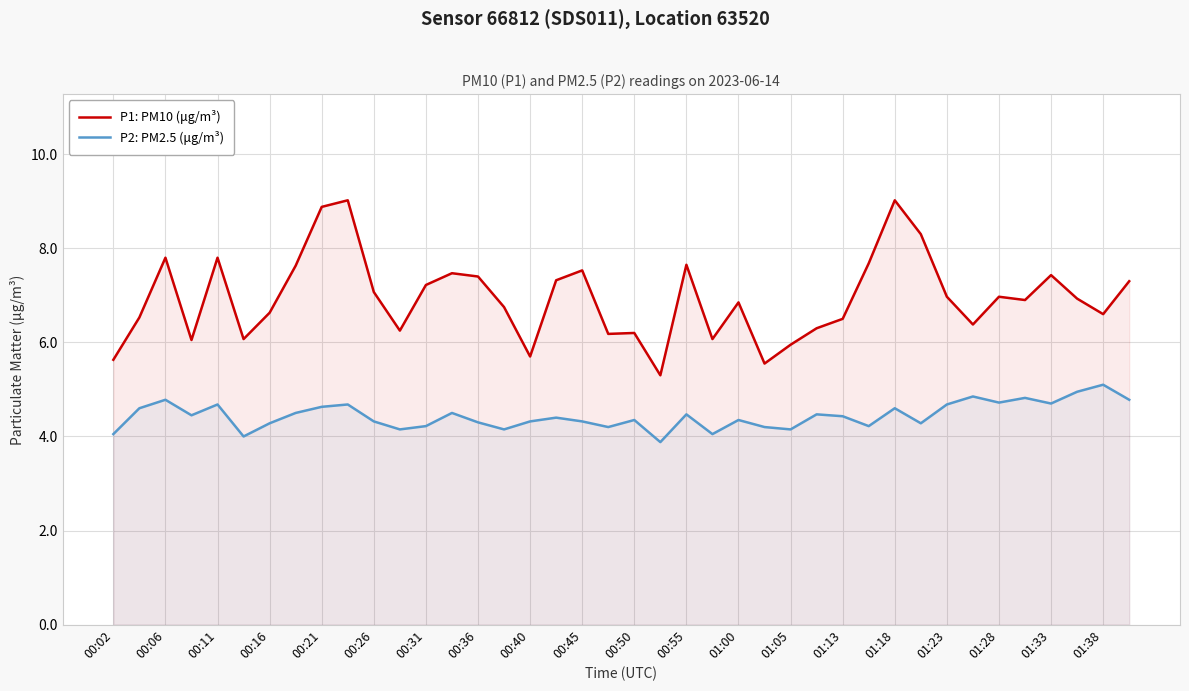

Which series has the widest spread of values?

P1: PM10 (μg/m³)